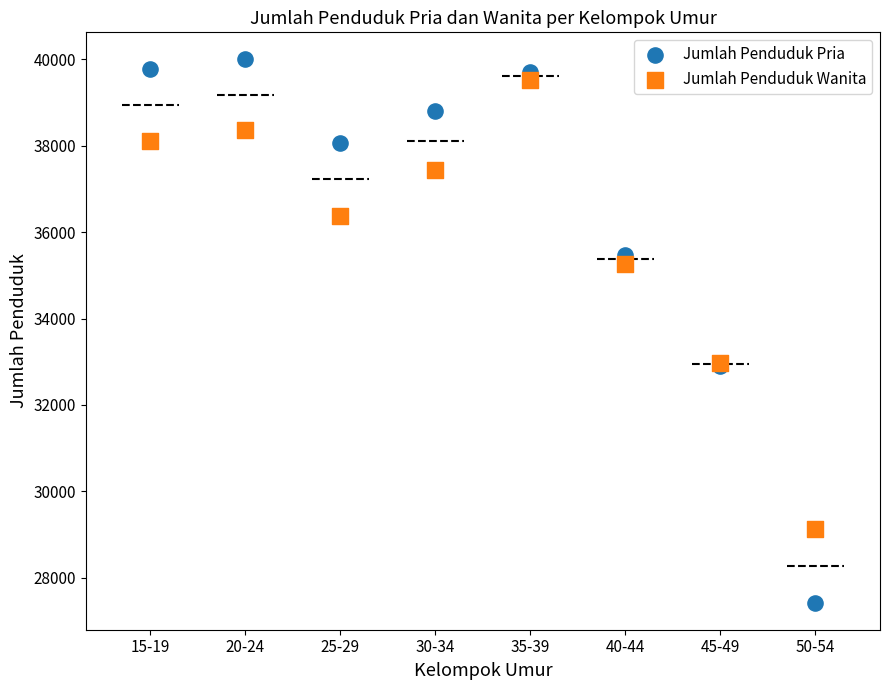

In the Jumlah Penduduk Wanita series, what Y value is closest to 34331?

35255